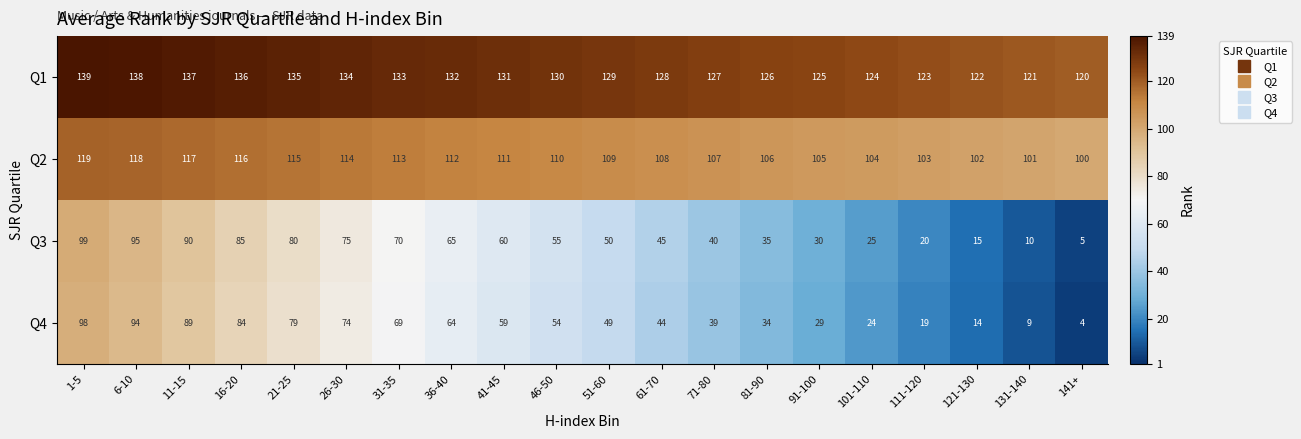

The value of Q1 at 1-5 is 139. True or false?

True